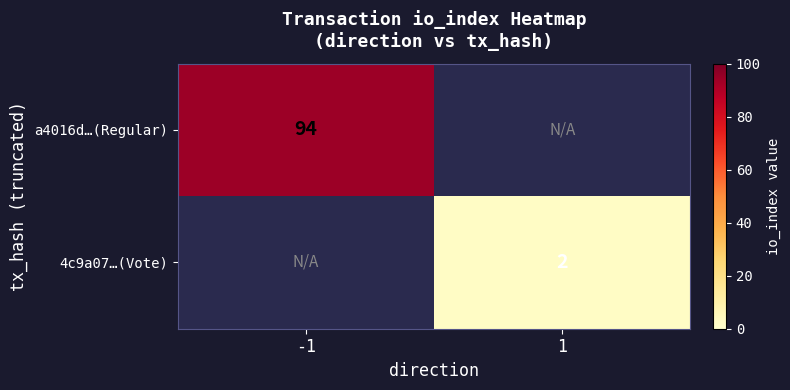

The 4c9a07…(Vote) series shows 3 at 1. True or false?

False